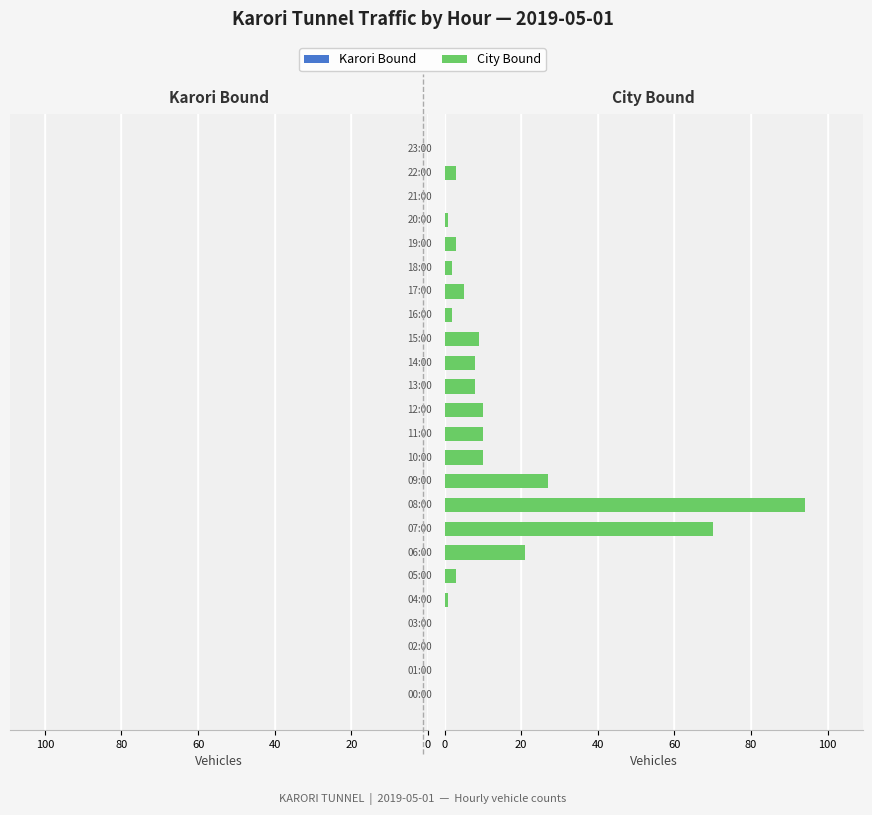

What is the sum of all values?

287